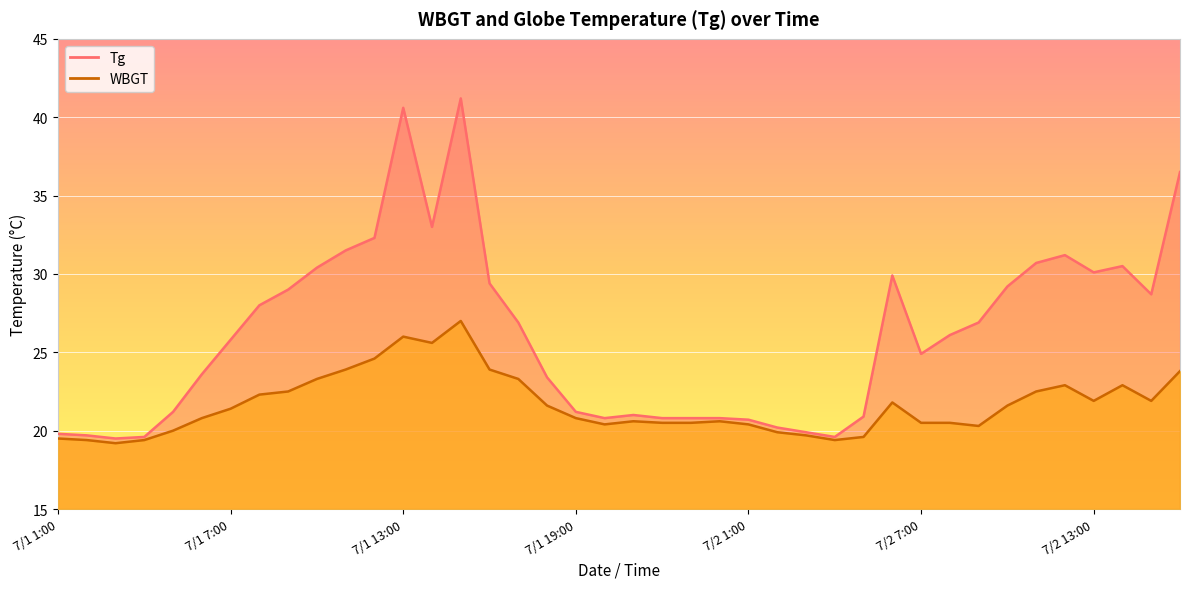

What is the approximate value of Tg at 7/1 24:00?

20.8